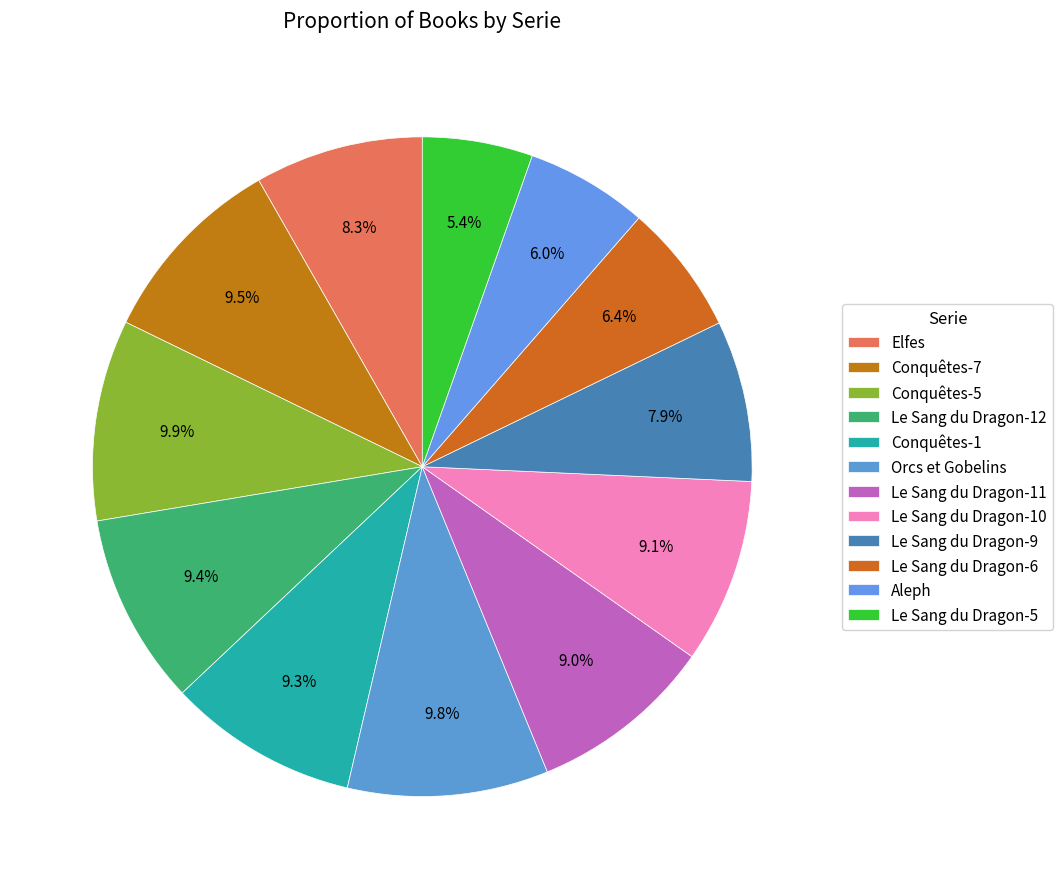

Is Le Sang du Dragon-11 the majority of the pie?

No